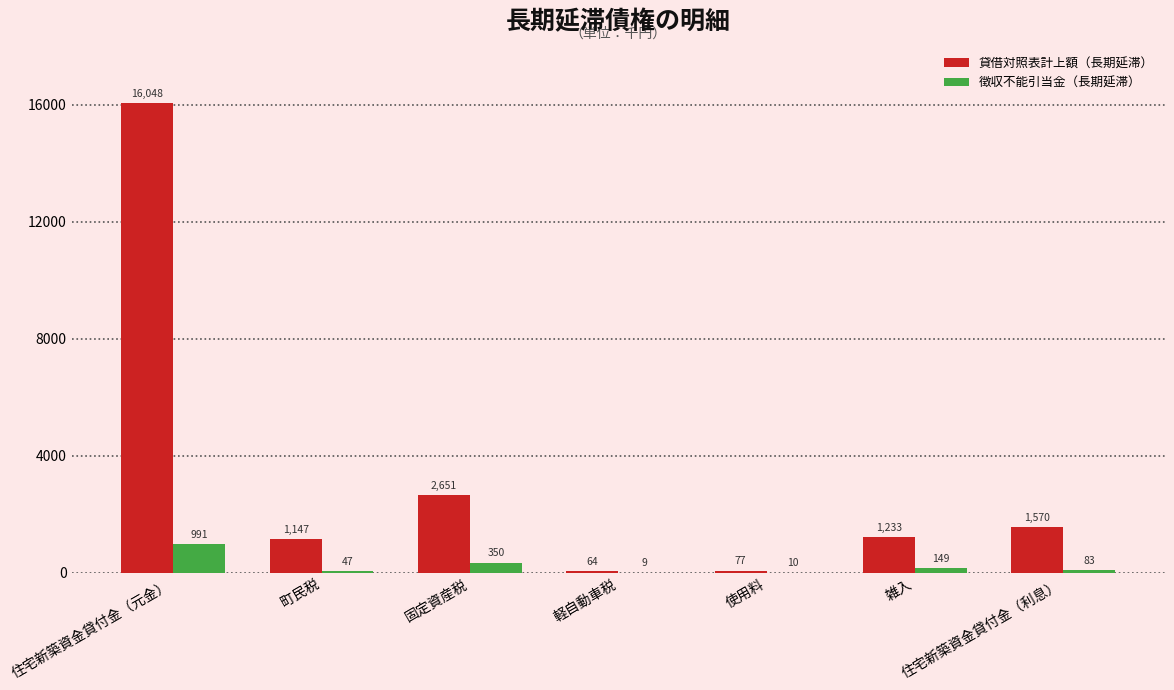

What is the maximum value shown in the chart?

16048